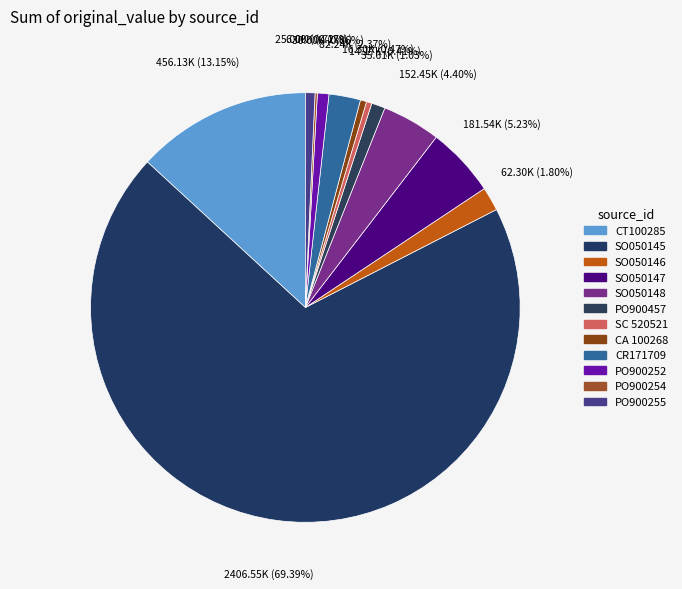

Is SO050145 the majority of the pie?

Yes